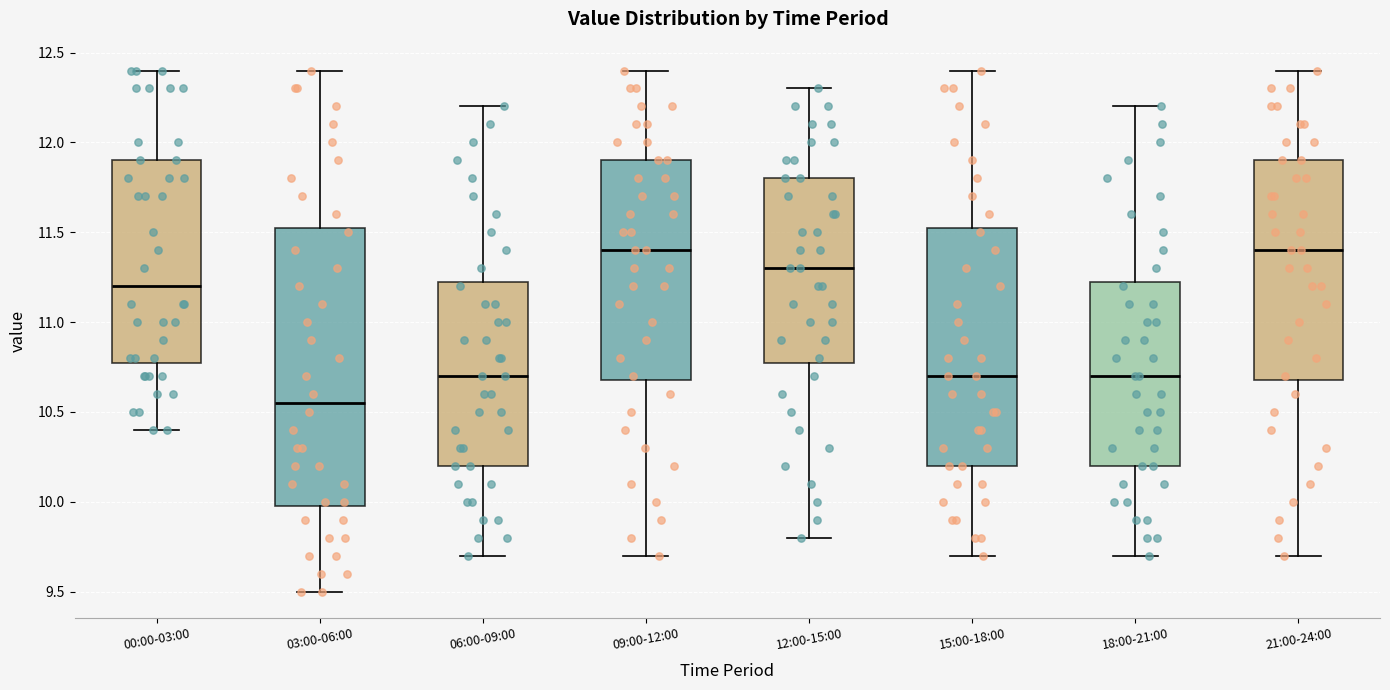

Reading left to right, read every box against the y-axis: the position of its median line, the range the box covers, and the ends of its whiskers. The values are not printed on the chart, so give them approximately, as read against the axis.

00:00-03:00: median 11.20, box 10.80 to 11.90, whiskers 10.40 to 12.40
03:00-06:00: median 10.55, box 10.00 to 11.55, whiskers 9.50 to 12.40
06:00-09:00: median 10.70, box 10.20 to 11.25, whiskers 9.70 to 12.20
09:00-12:00: median 11.40, box 10.70 to 11.90, whiskers 9.70 to 12.40
12:00-15:00: median 11.30, box 10.80 to 11.80, whiskers 9.80 to 12.30
15:00-18:00: median 10.70, box 10.20 to 11.55, whiskers 9.70 to 12.40
18:00-21:00: median 10.70, box 10.20 to 11.25, whiskers 9.70 to 12.20
21:00-24:00: median 11.40, box 10.70 to 11.90, whiskers 9.70 to 12.40